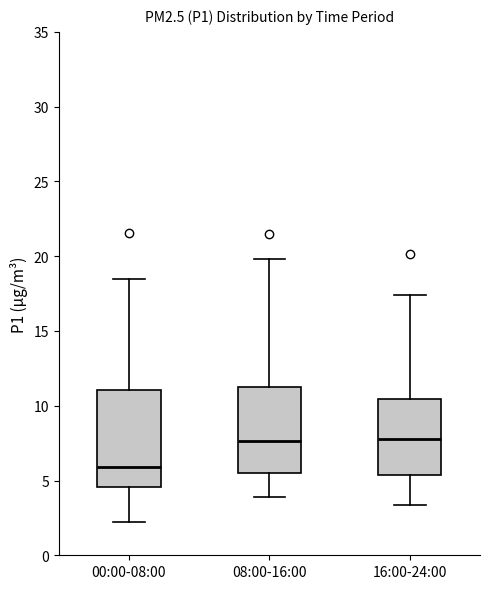

Reading left to right, transcribe this box plot: for each box, give where its median line is, the range the box spans, and where its two whiskers end, as read against the y-axis. The values are not printed on the chart, so give them approximately, as read against the axis.

00:00-08:00: median 6.0, box 4.5 to 11.0, whiskers 2.0 to 18.5
08:00-16:00: median 7.5, box 5.5 to 11.5, whiskers 4.0 to 20.0
16:00-24:00: median 8.0, box 5.5 to 10.5, whiskers 3.5 to 17.5